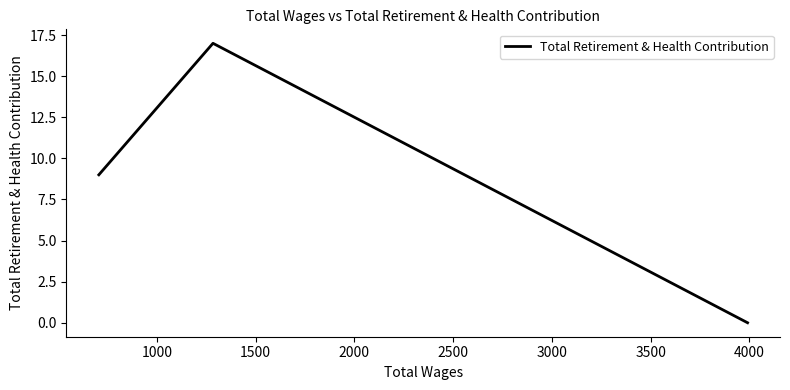

What is the difference between the maximum and minimum values?

17